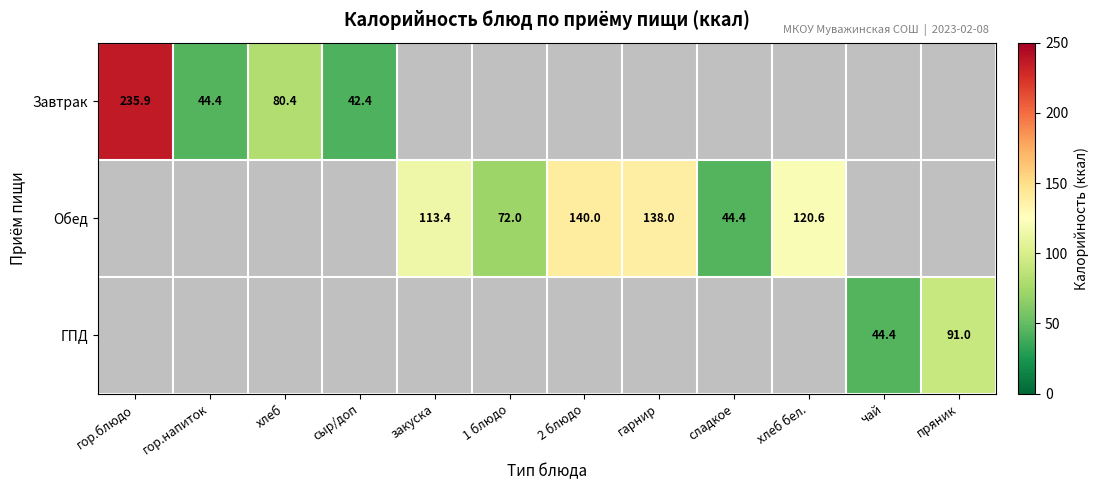

Is the value of ГПД at пряник greater than the value of Обед at закуска?

No